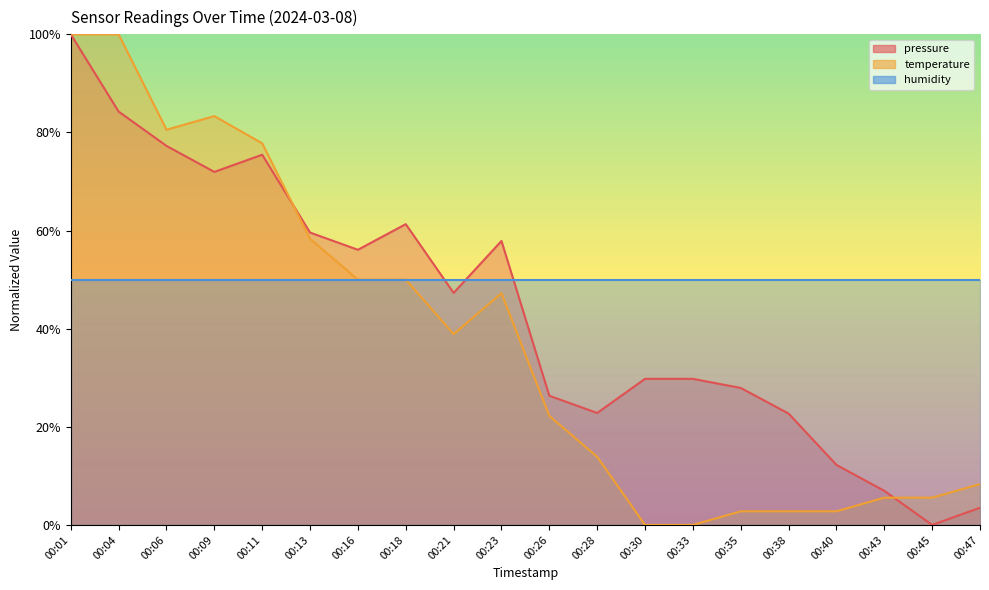

What is the approximate value of temperature at 00:43?

5.6